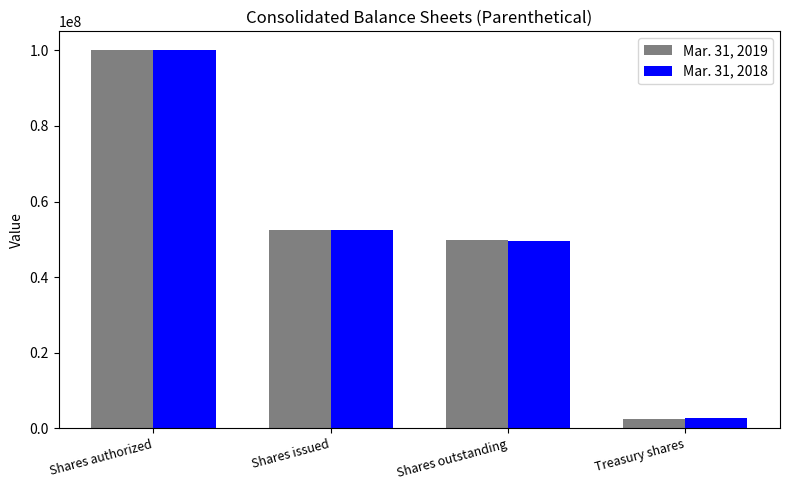

Does the chart contain stacked bars?

No